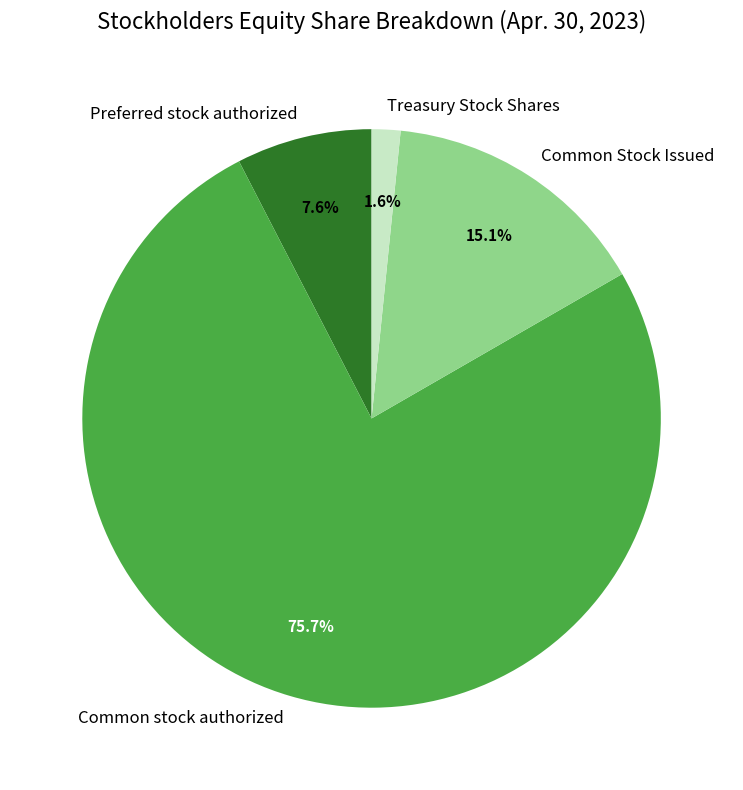

Is there a majority slice in this chart?

Yes